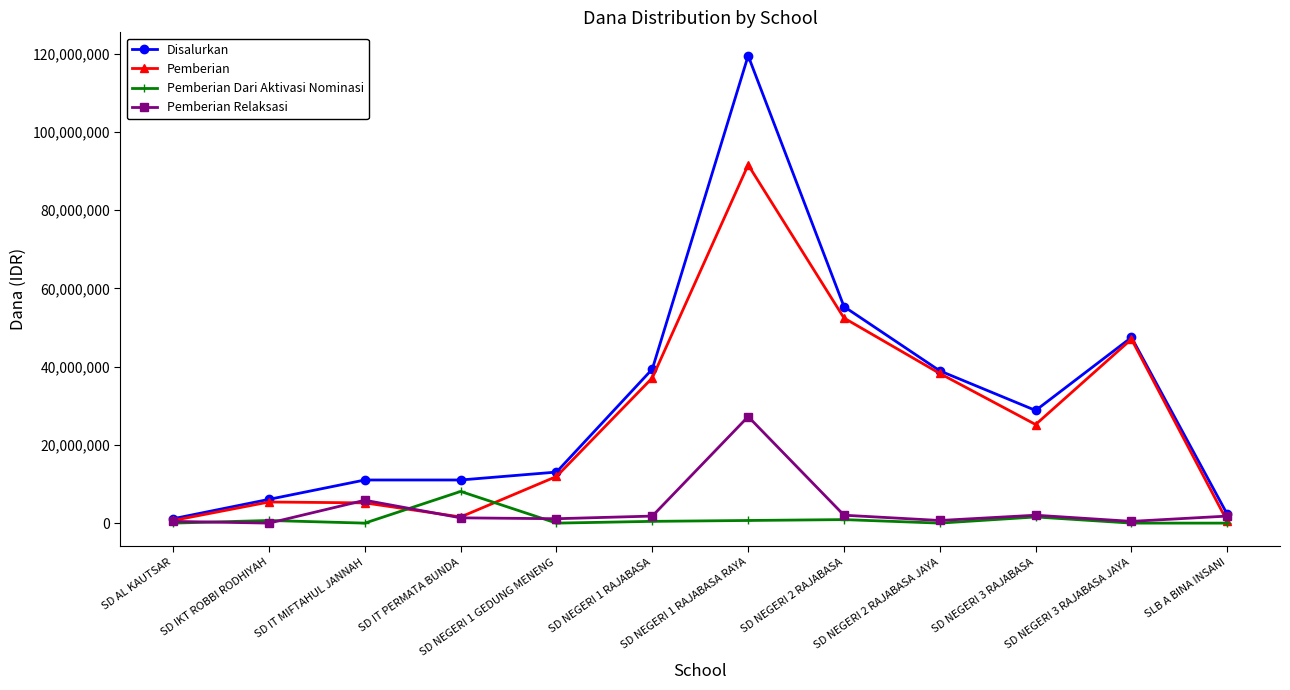

What is the difference between the Pemberian Relaksasi values at SD NEGERI 1 RAJABASA and SD IKT ROBBI RODHIYAH?

1800000